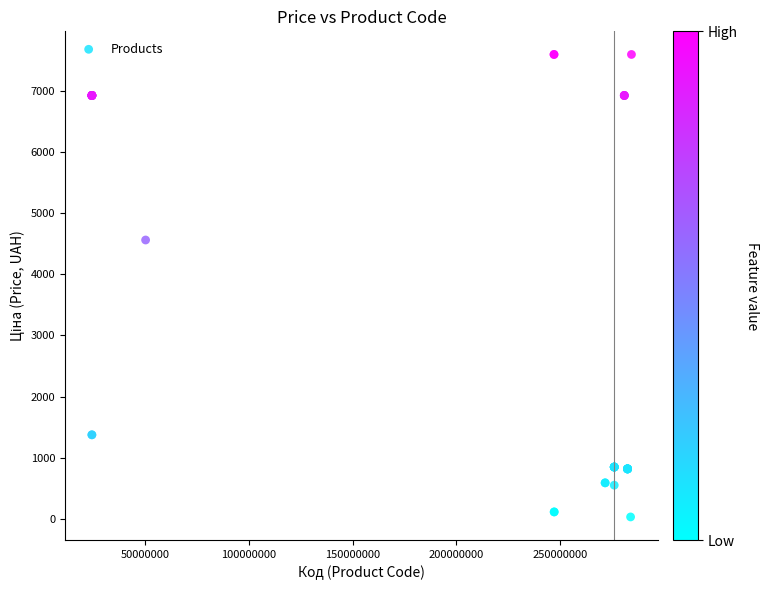

What Y value in the scatter plot is closest to 3814?

4561.9